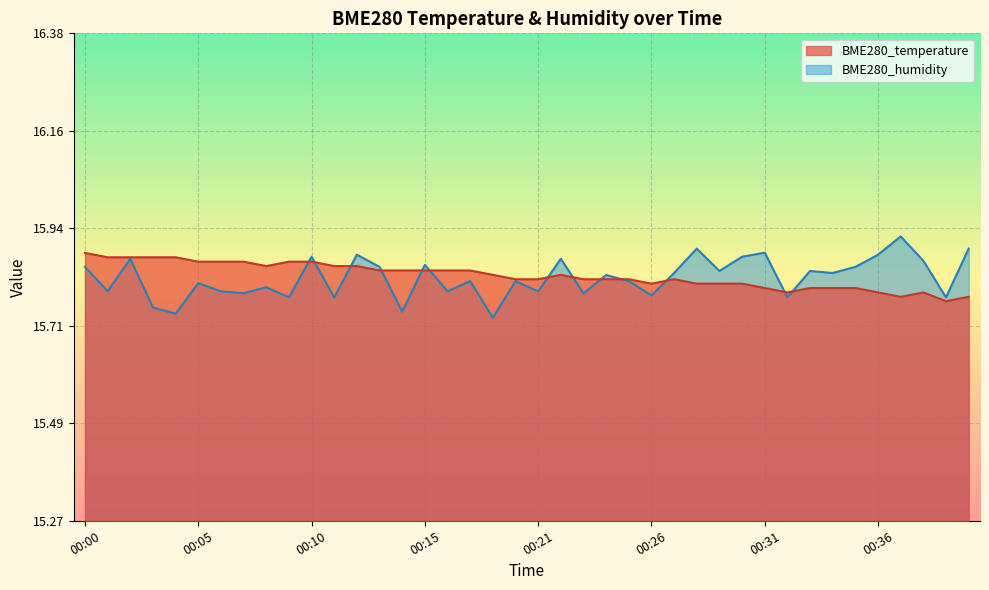

What is the difference between the maximum and minimum values in the BME280_humidity series?

0.2